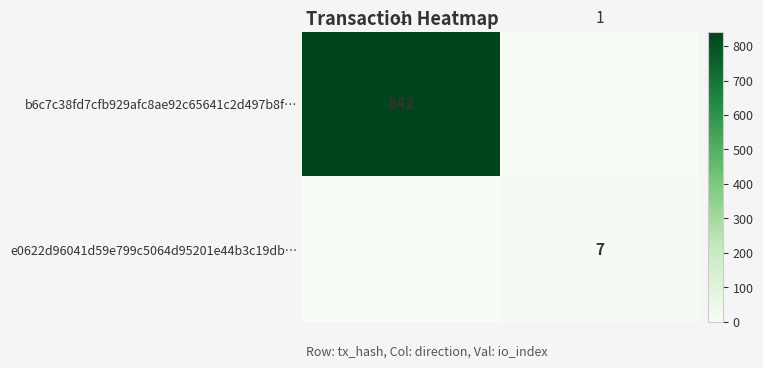

True or false: e0622d96041d59e799c5064d95201e44b3c19db… has a value of 12 at 1.

False